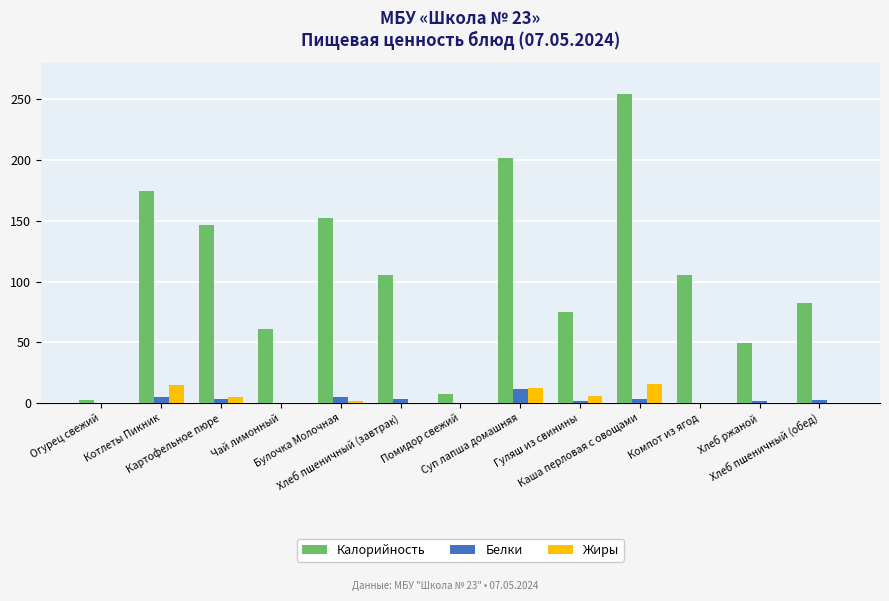

What is the maximum value shown in the chart?

254.0